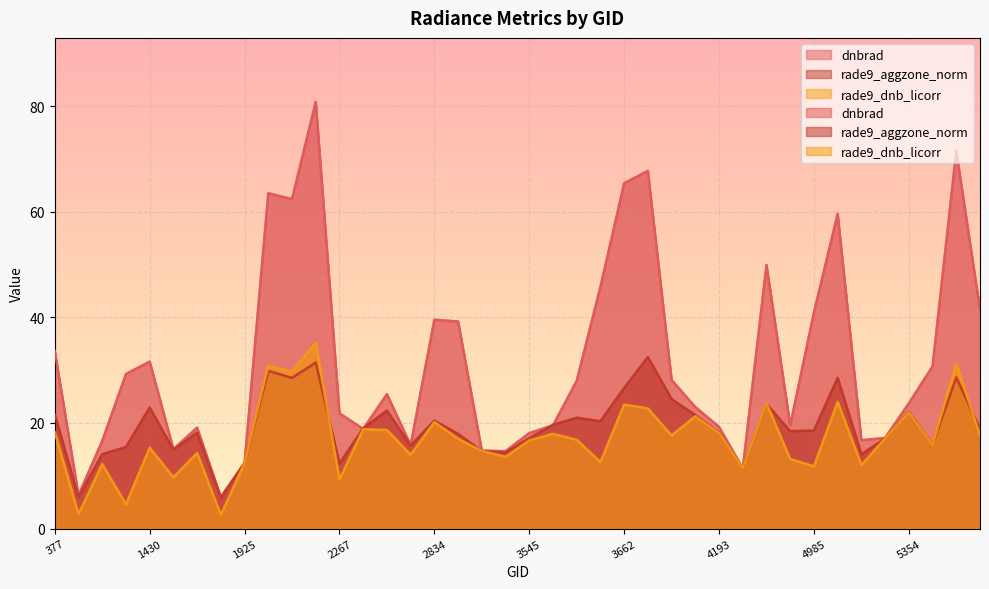

List the series in order of their overall mean, highest first.

dnbrad, rade9_aggzone_norm, rade9_dnb_licorr